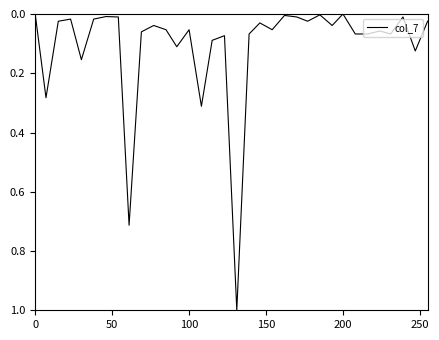

What is the difference between the maximum and minimum values?

1.0